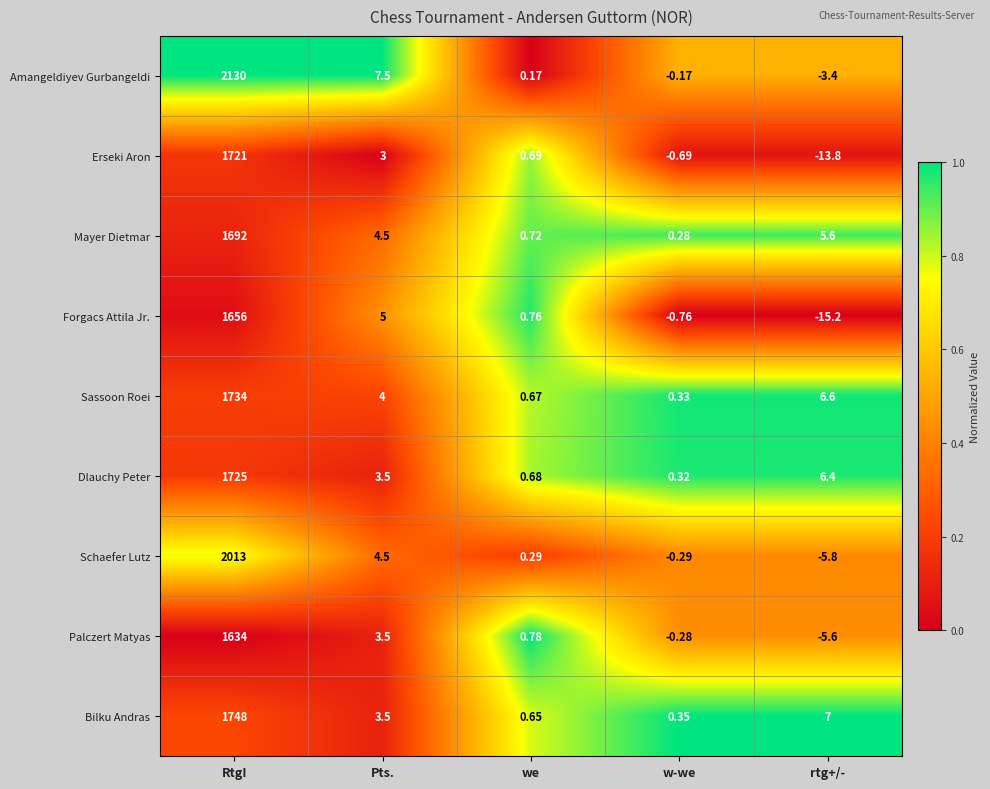

Which series has the largest total across all categories?

Amangeldiyev Gurbangeldi